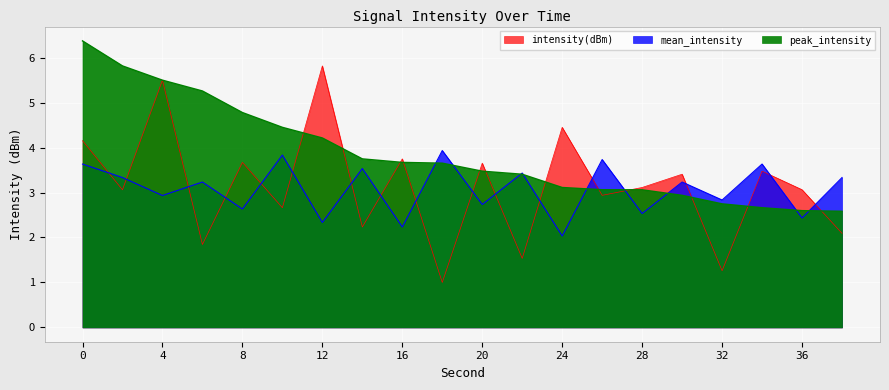

Between which two adjacent categories do mean_intensity and peak_intensity first intersect?

16 and 18